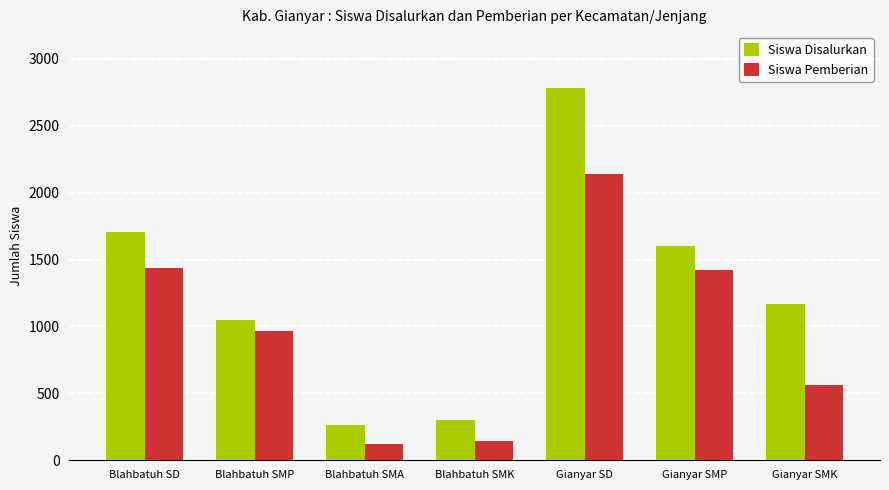

At Blahbatuh SD, list the series in order from smallest to largest.

Siswa Pemberian, Siswa Disalurkan